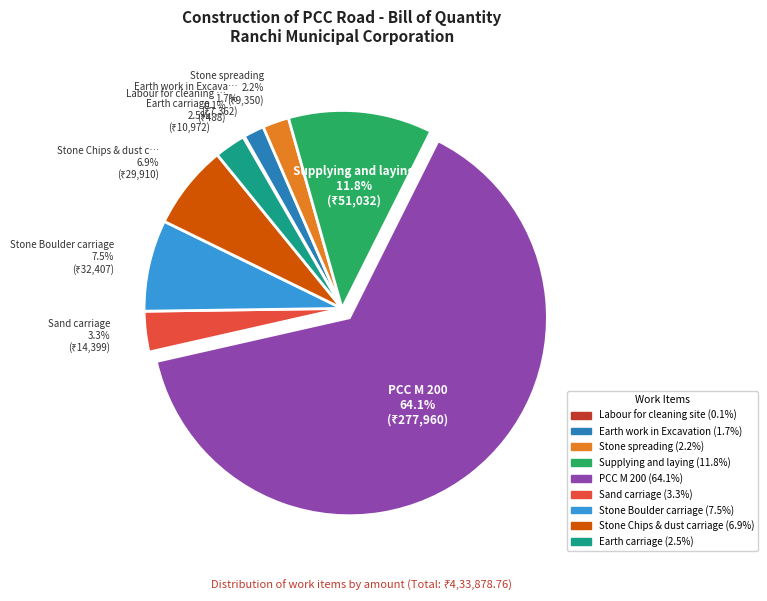

Is there any slice that represents more than half of the pie?

Yes